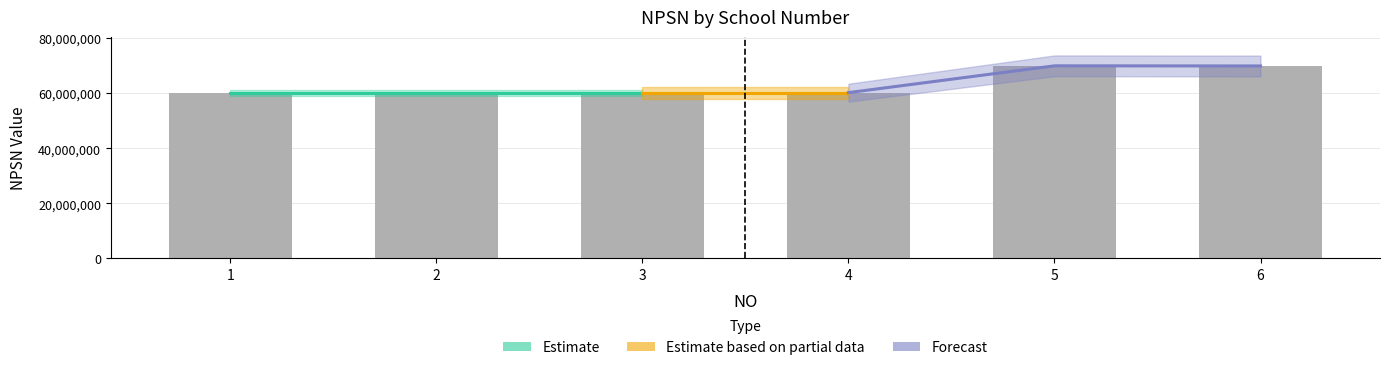

Reading left to right, extract all data points from this chart.

1=60202866	2=60203811	3=60200275	4=60201889	5=69944875	6=69896279